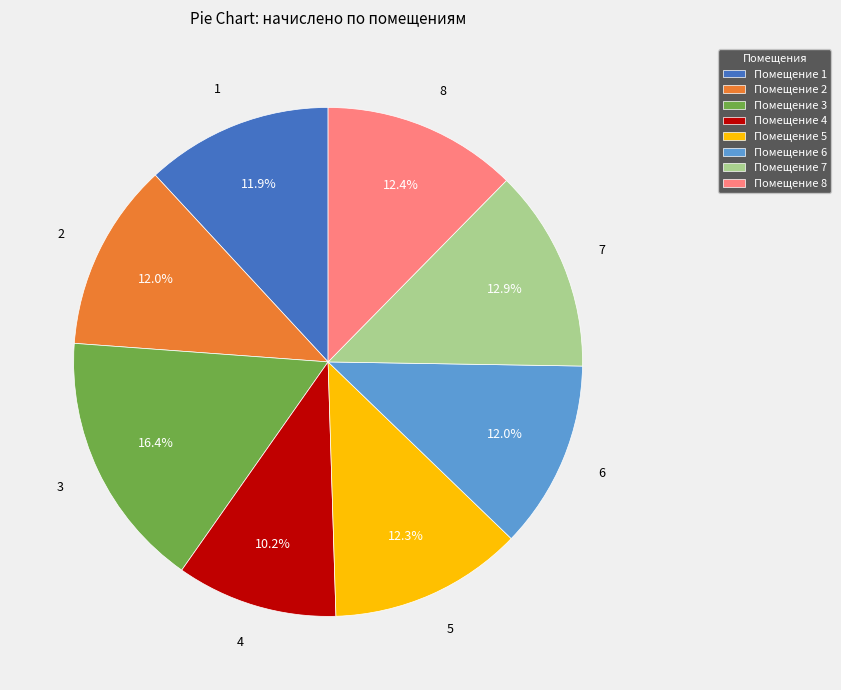

What is the ratio of the value at Помещение 3 to the value at Помещение 4?

1.6